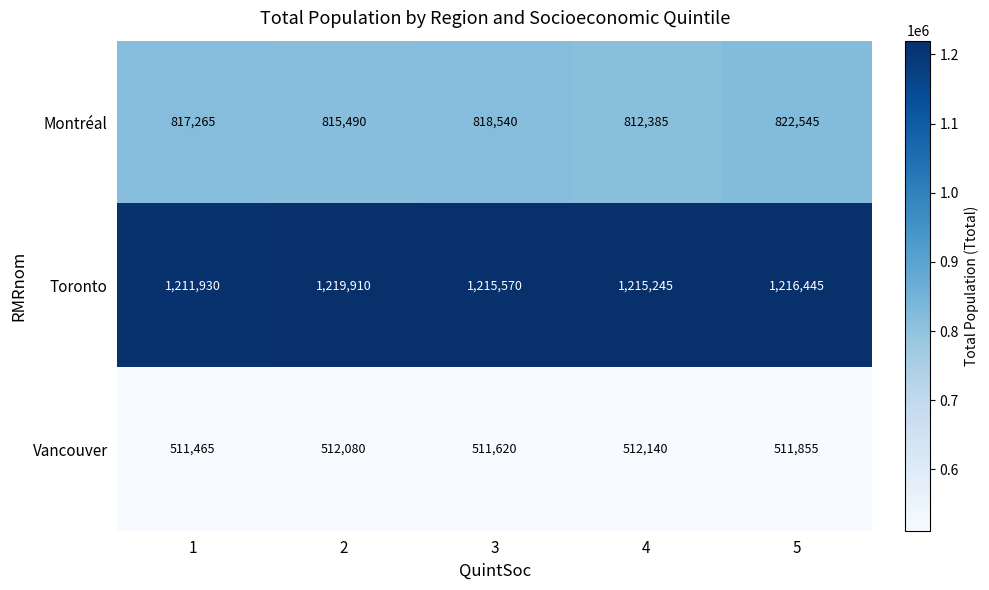

List the series in order of their overall mean, lowest first.

Vancouver, Montréal, Toronto